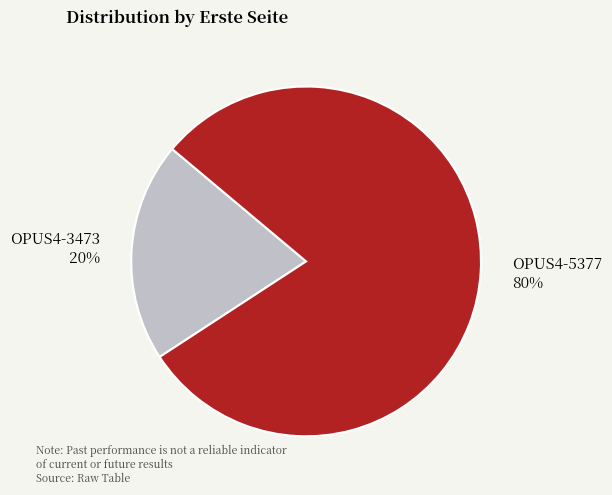

Which category accounts for the majority?

OPUS4-5377